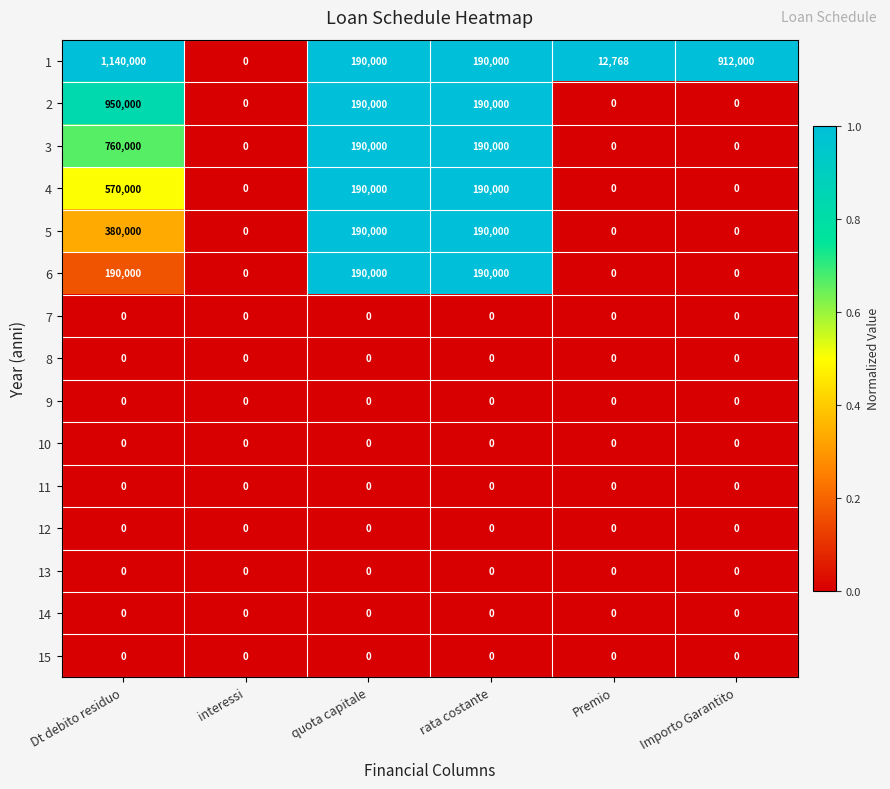

What is the average value of the 6 series?

95000